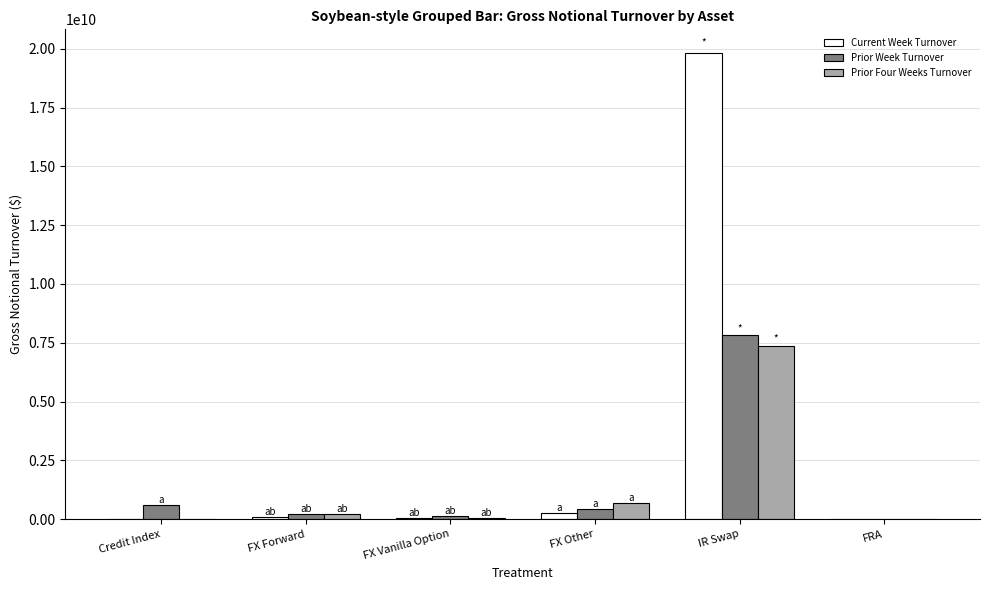

What is the maximum value shown in the chart?

19833294419